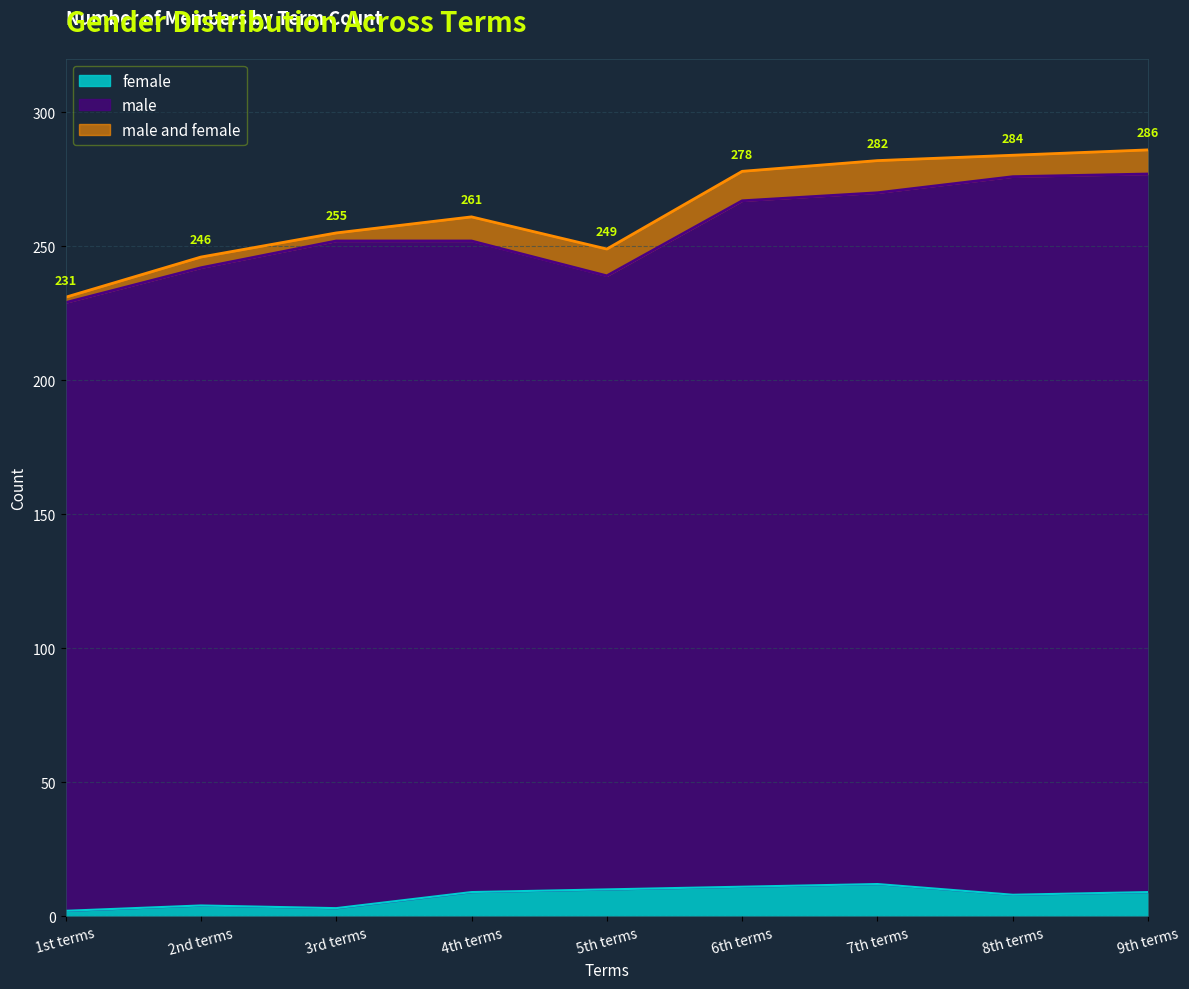

What is the average value of the male series?

256